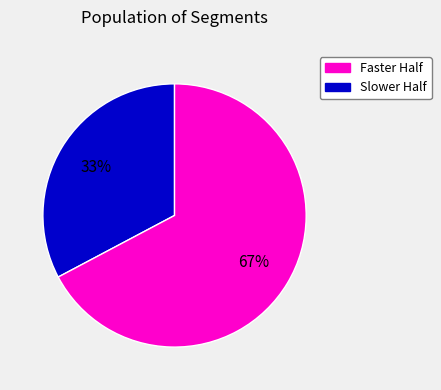

Does any single category account for the majority?

Yes